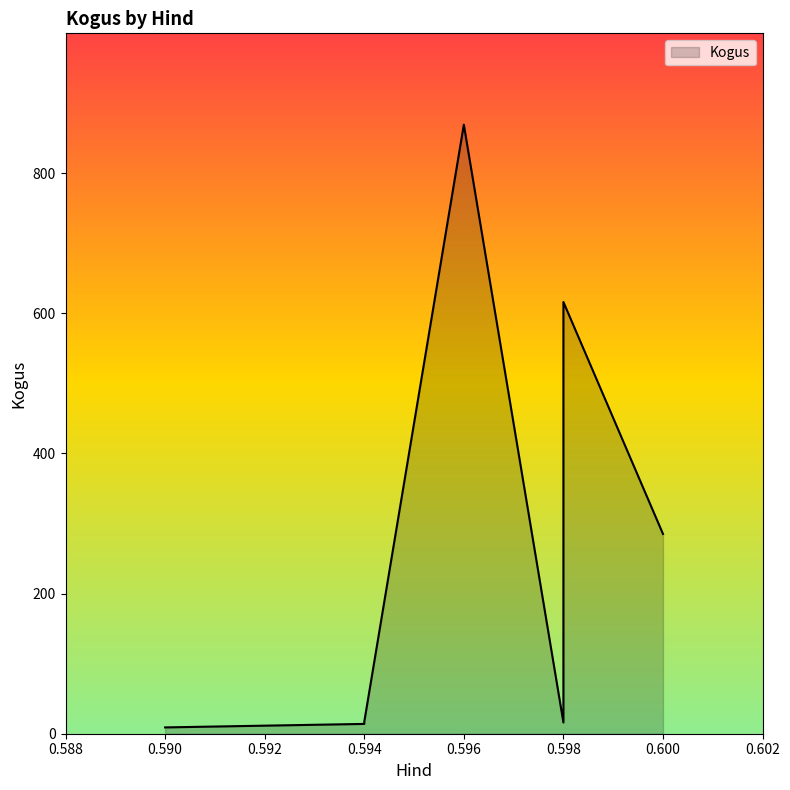

The value at 0.598 is 4. True or false?

False